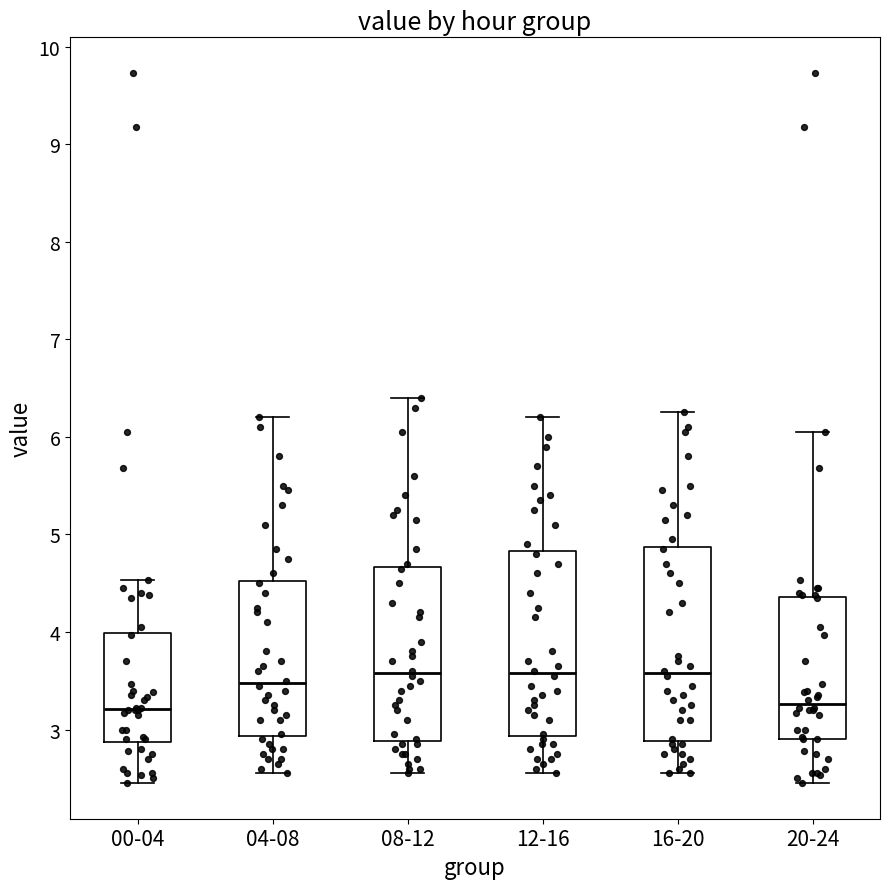

Where does the lower whisker of the box for 20-24 end on the y-axis? The values are not printed on the chart, so give them approximately, as read against the axis.

2.5